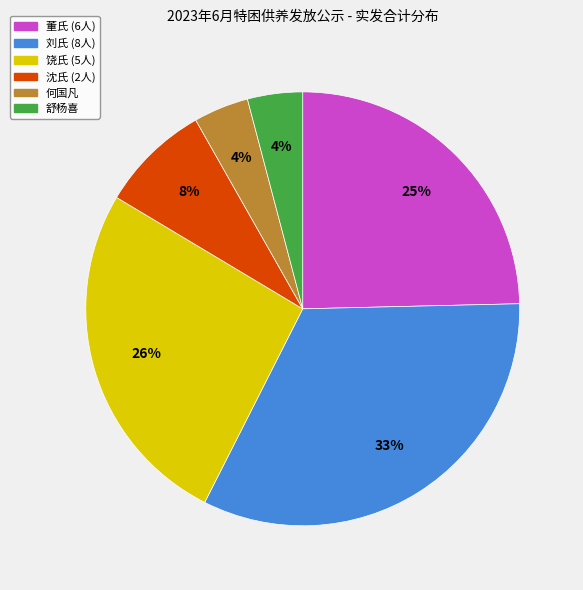

How many segments does this pie chart have?

6